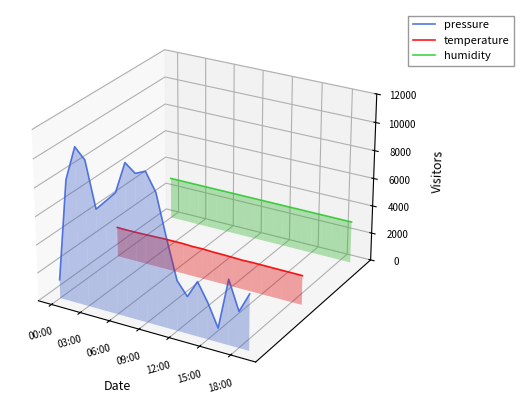

What are all the series names shown in the legend?

pressure, temperature, humidity